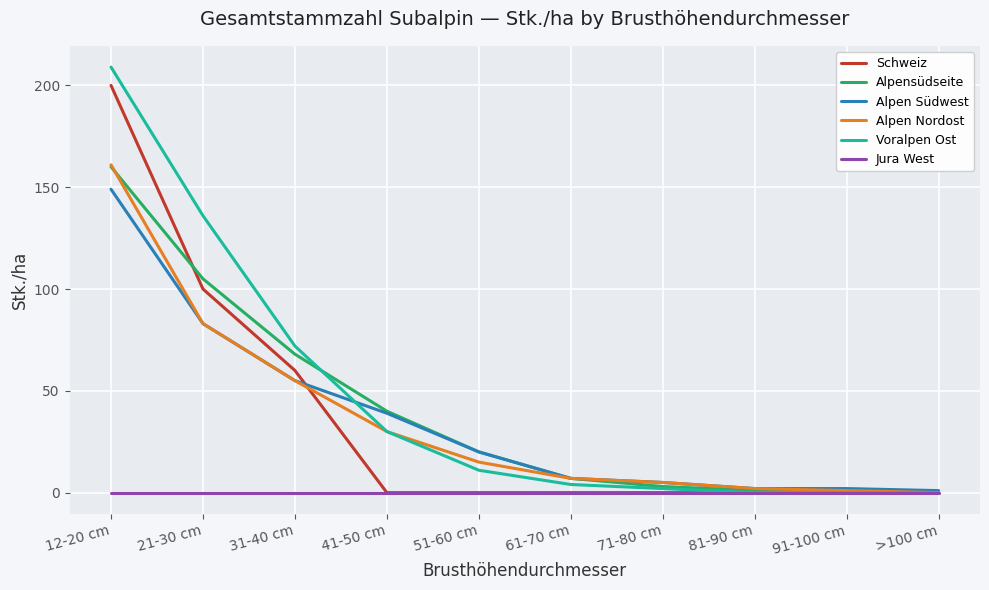

Which series has the largest total across all categories?

Voralpen Ost